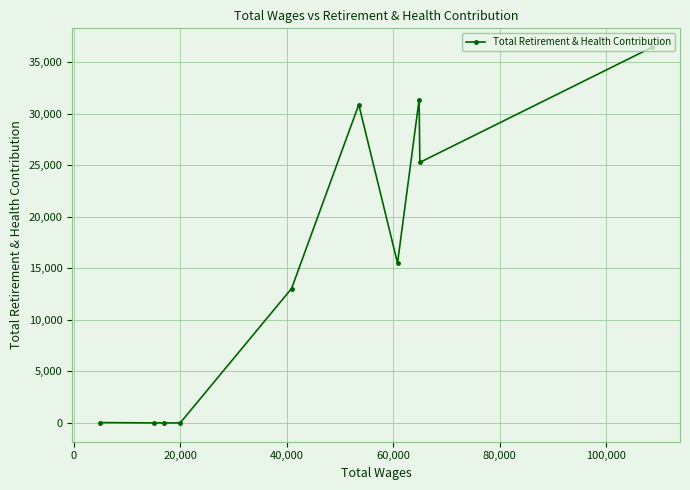

What is the maximum value shown in the chart?

36444